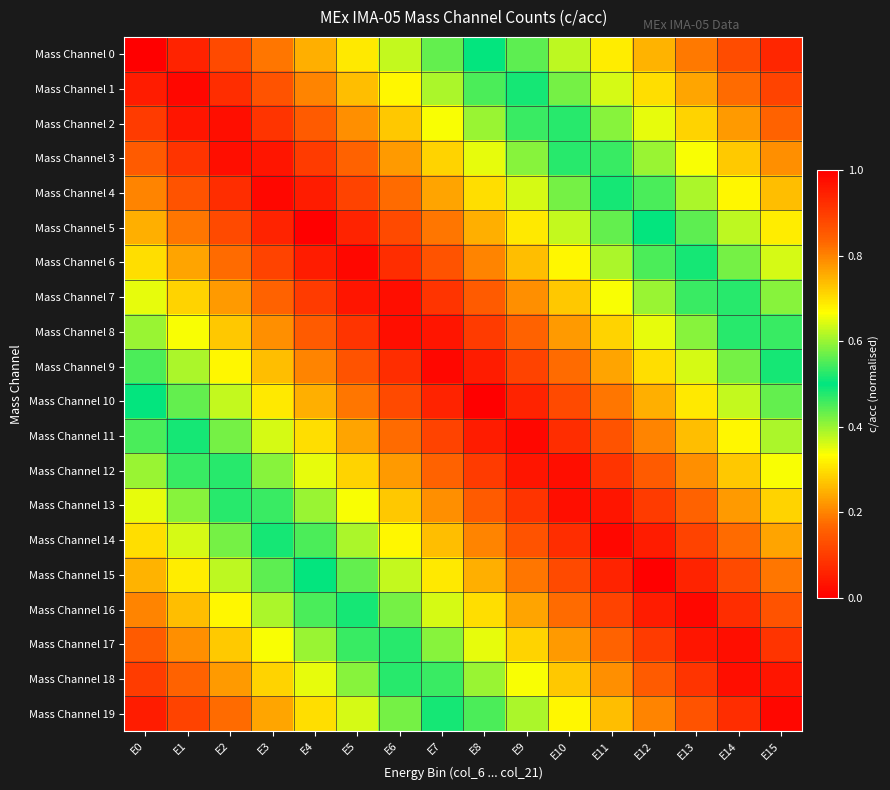

What is the minimum value shown in the chart?

0.1